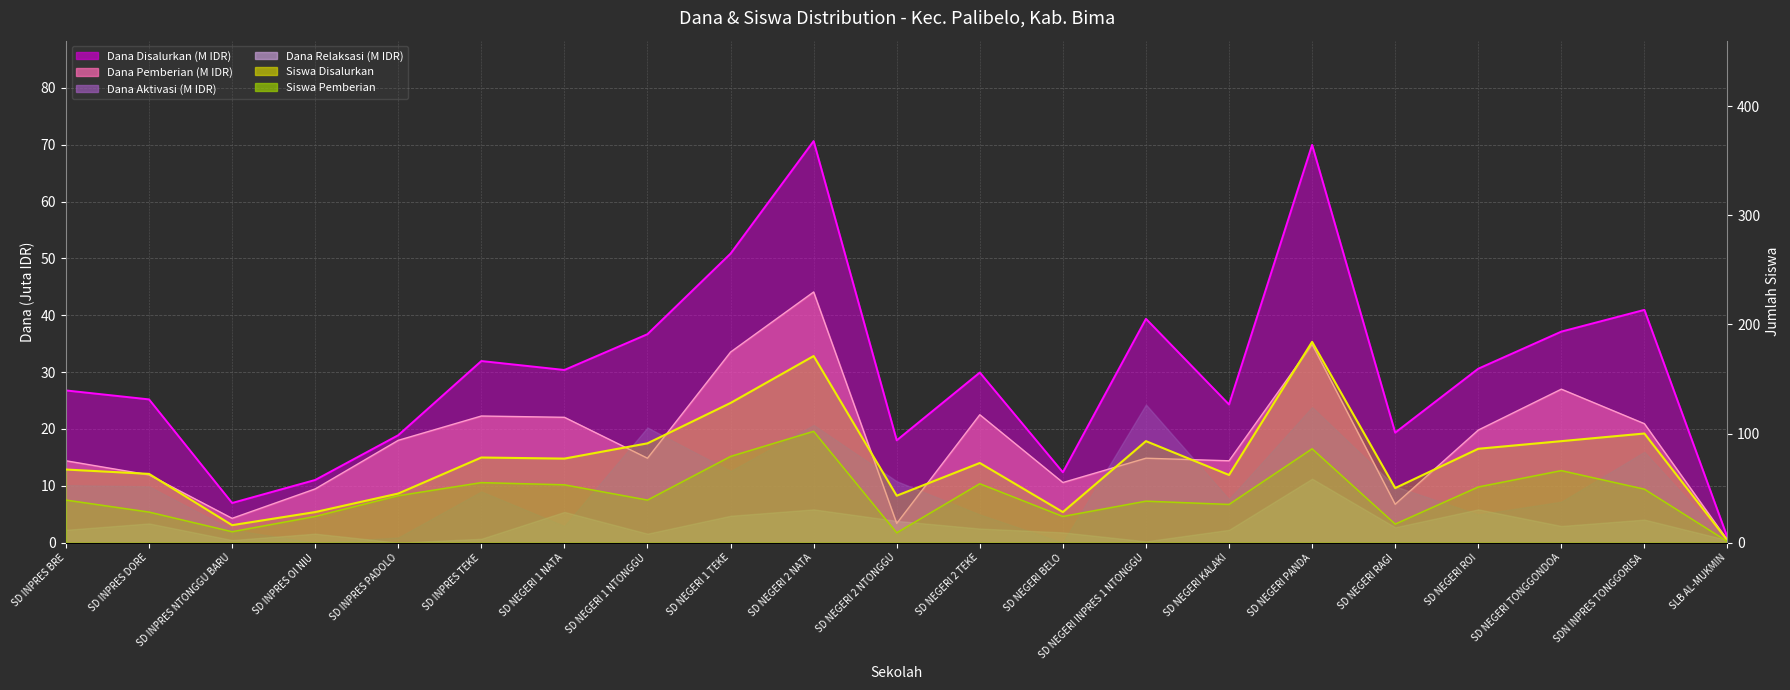

At which label does Dana Pemberian reach its peak?

SD NEGERI 2 NATA